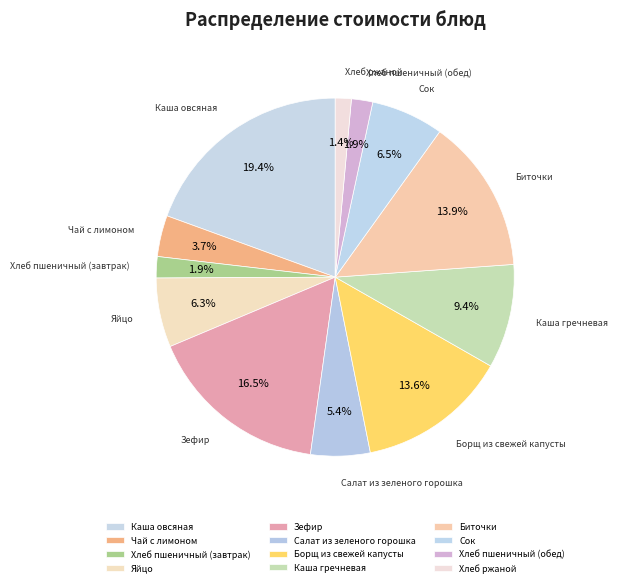

Which slice is the largest?

Каша овсяная